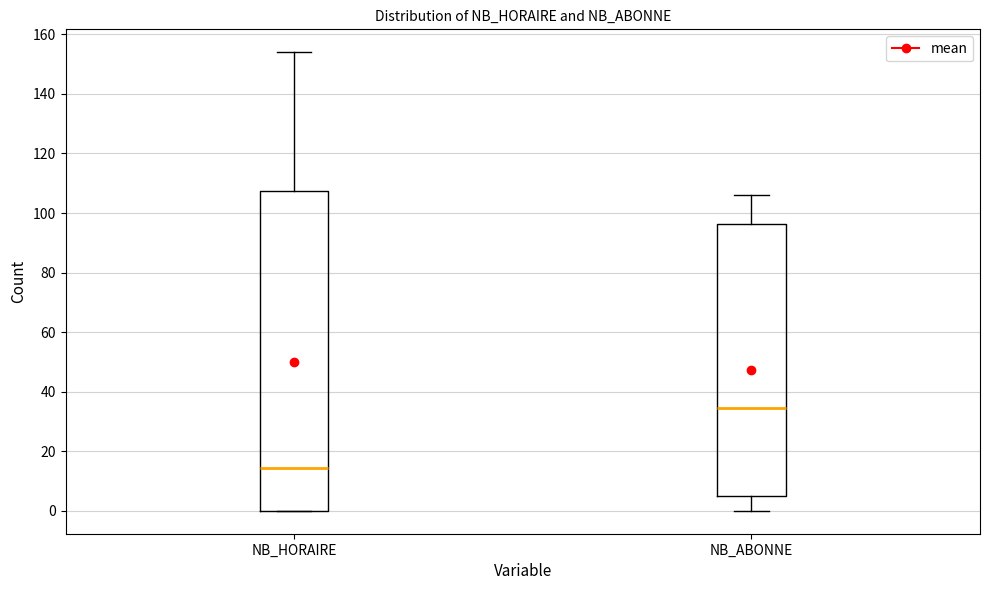

Which box's median line is the lowest?

NB_HORAIRE